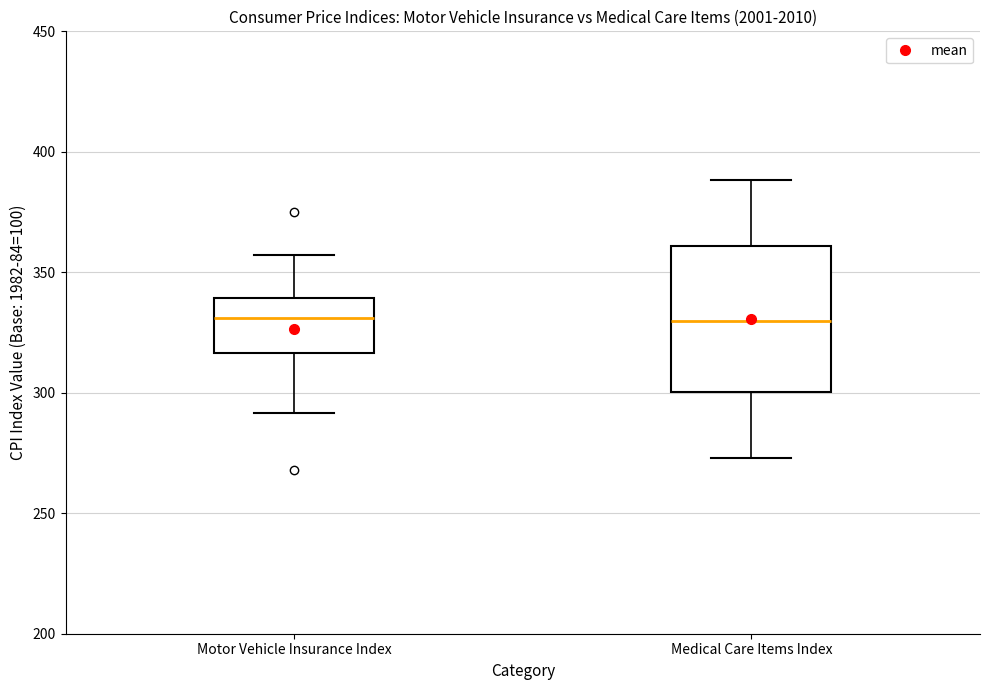

Comparing the boxes themselves (not the whiskers), which one is the tallest?

Medical Care Items Index